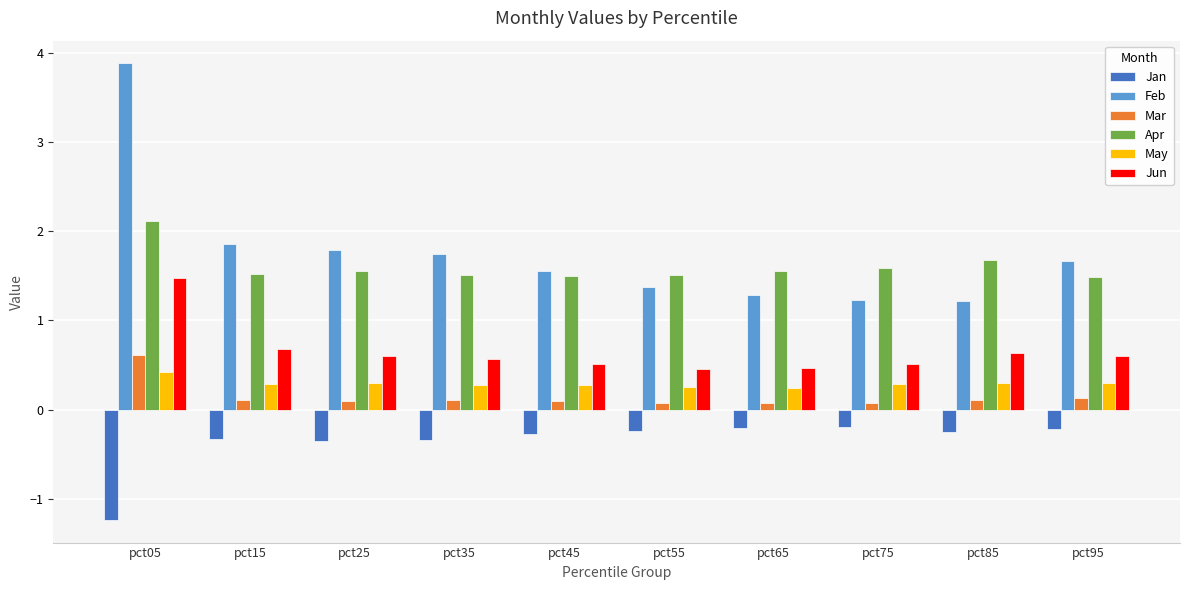

Count the Mar values in the range 0 to 1.

10